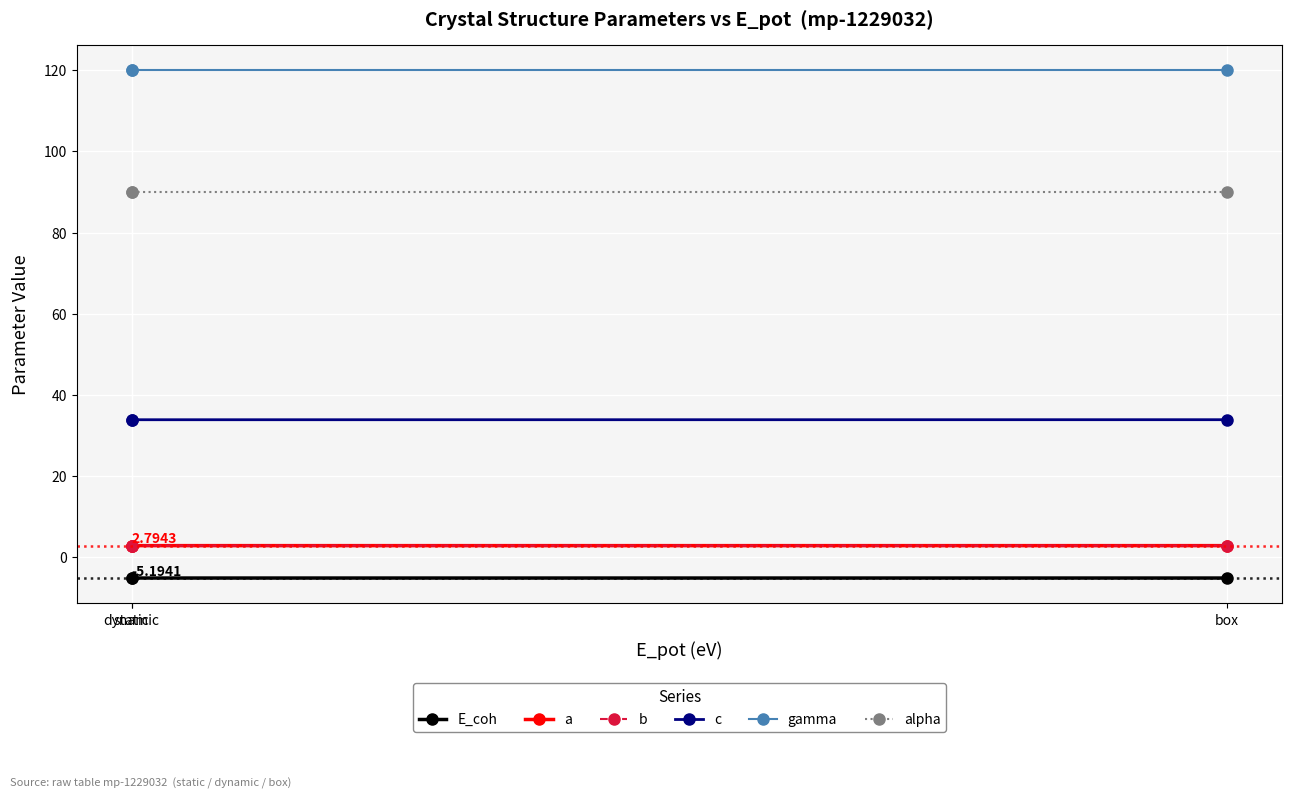

Does the chart have visible grid lines?

Yes